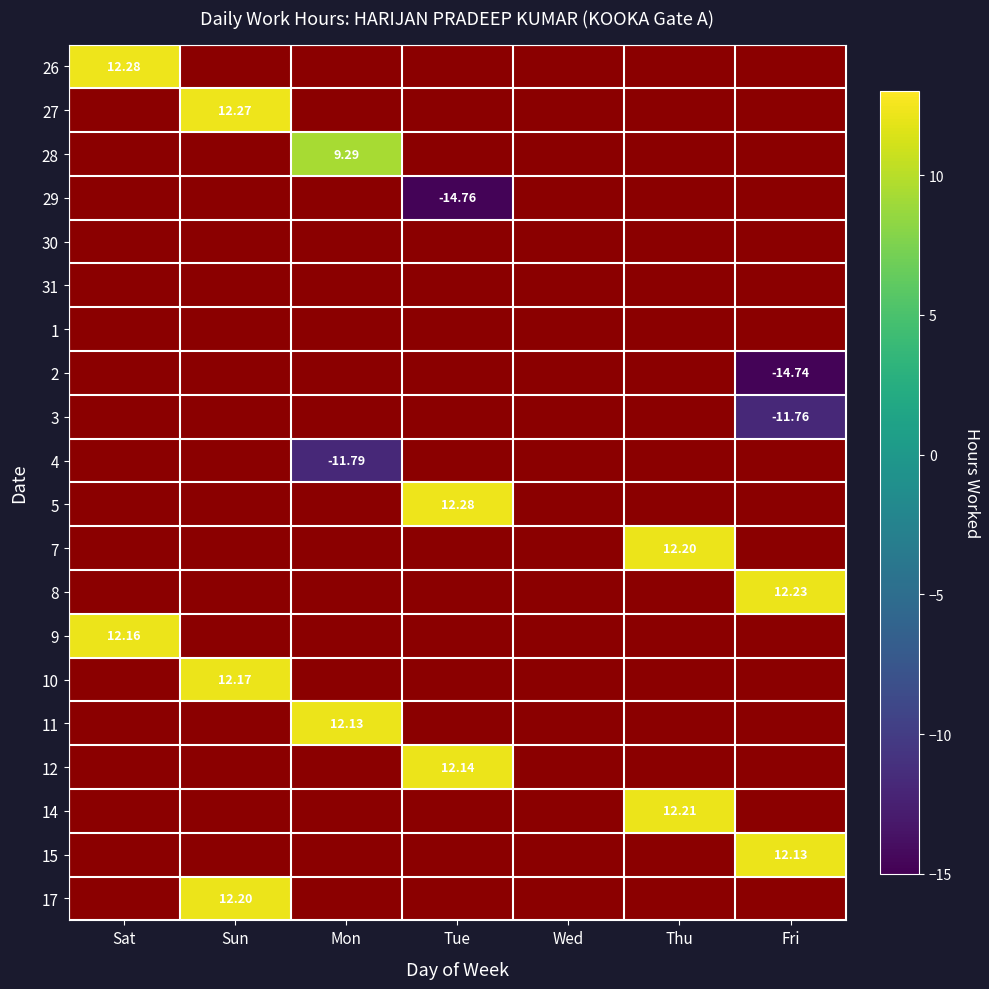

Which category has the highest value across all series?

Sat